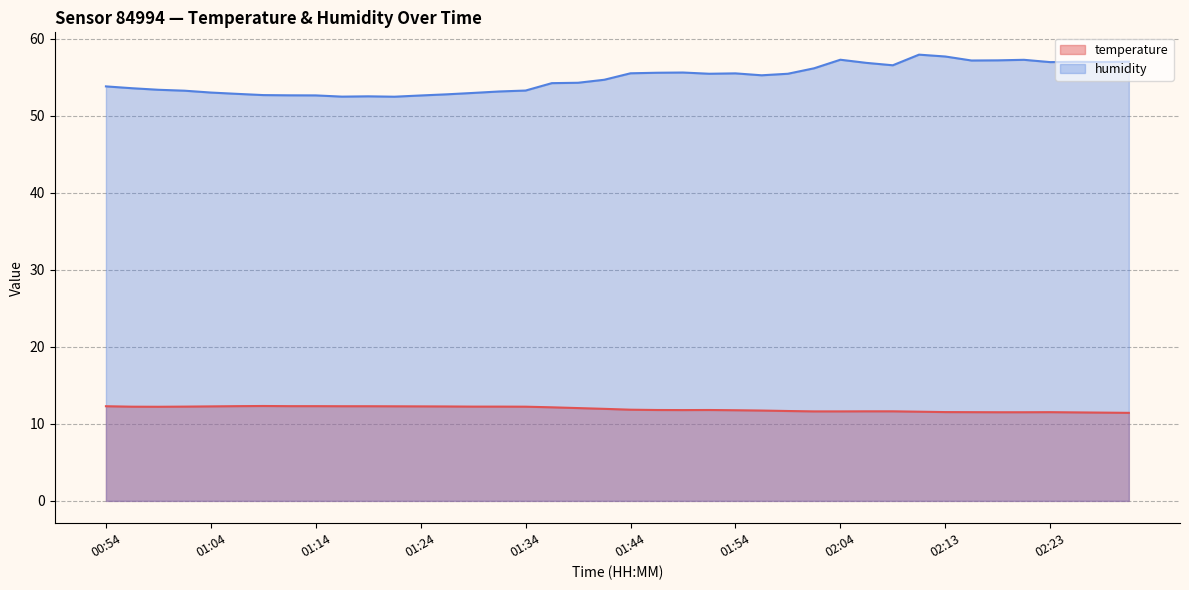

What is the spread (max minus min) of values at 01:19?

40.2